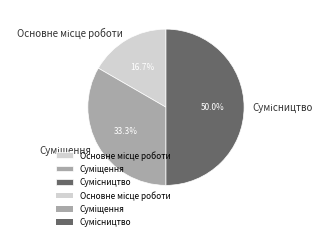

How many slices are in this pie chart?

3